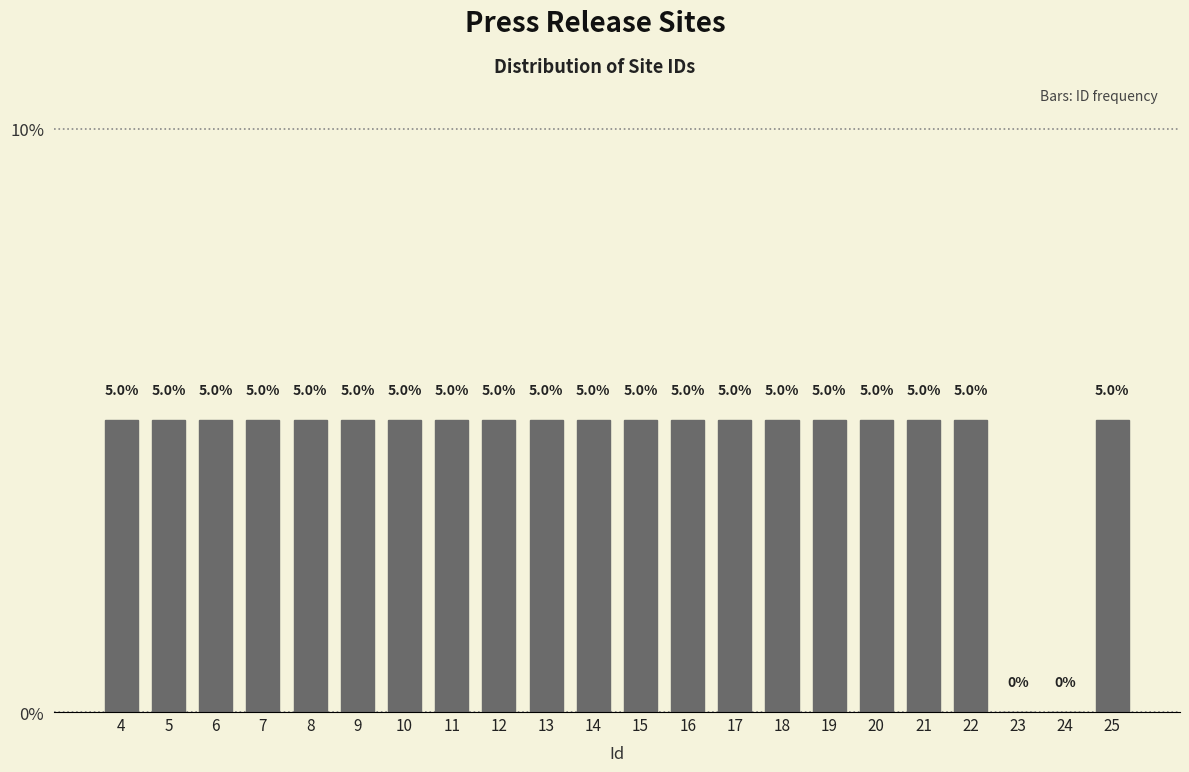

Reading left to right, what are all the values shown in this chart?

4=5	5=5	6=5	7=5	8=5	9=5	10=5	11=5	12=5	13=5	14=5	15=5	16=5	17=5	18=5	19=5	20=5	21=5	22=5	23=0	24=0	25=5